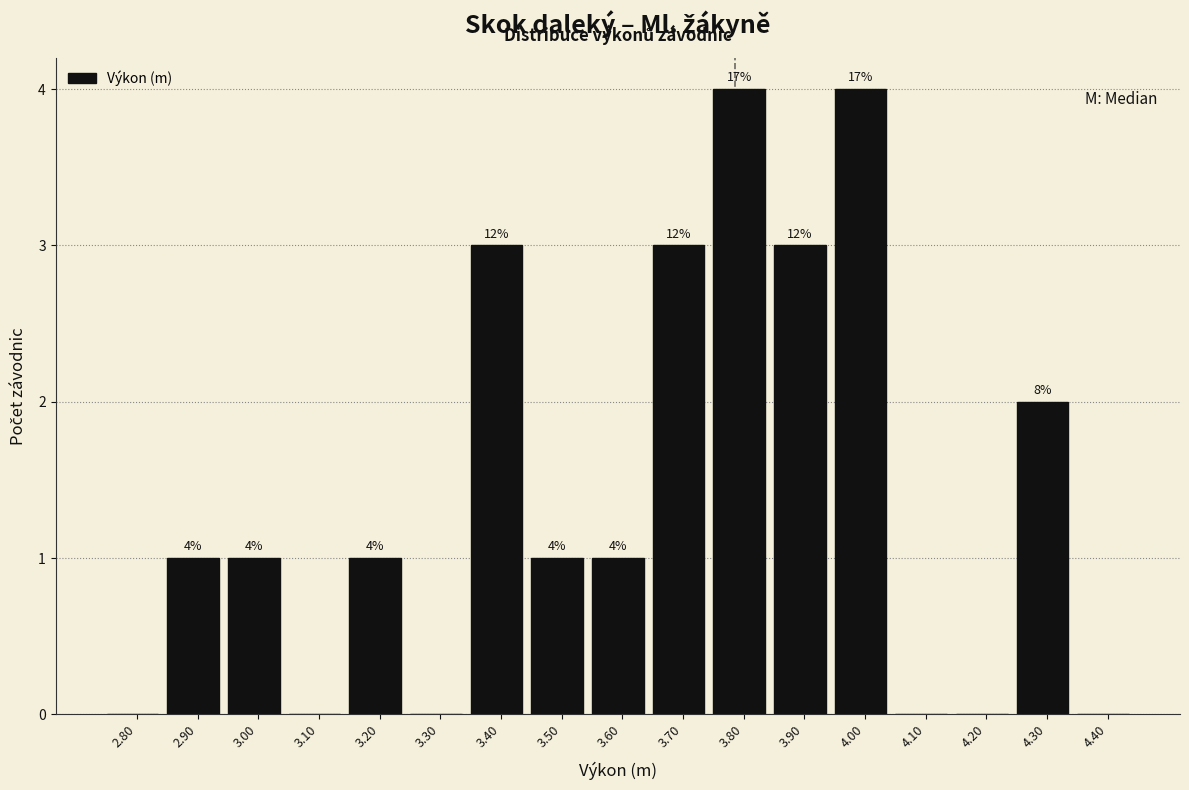

Are the bars horizontal?

No